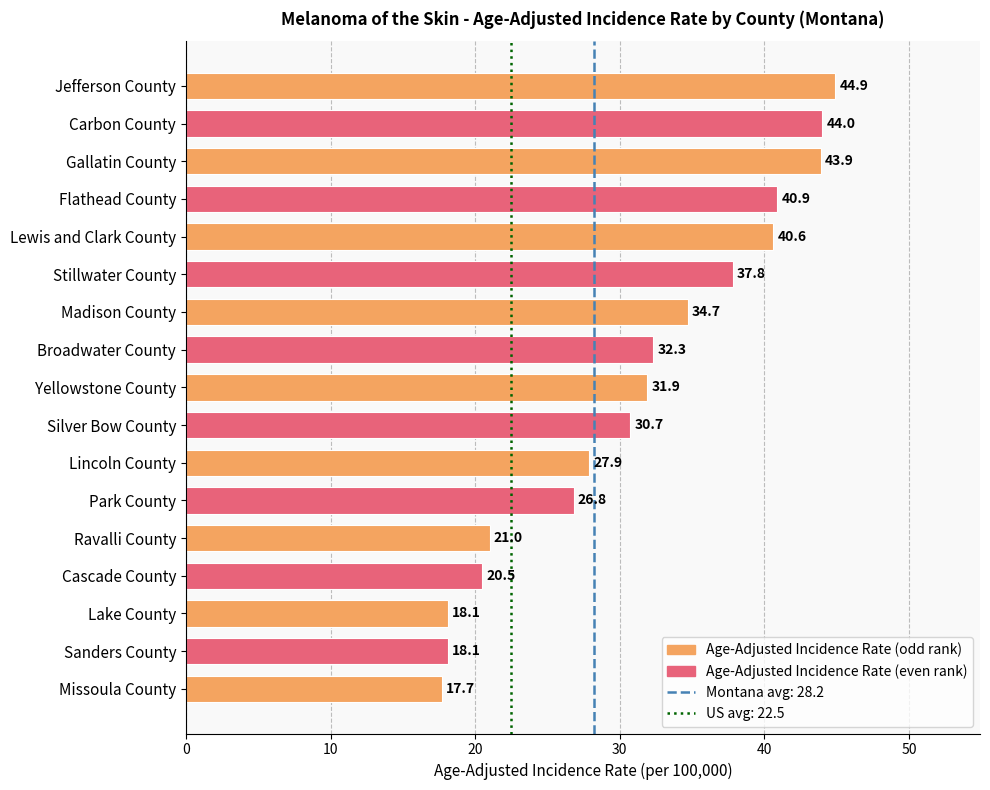

What is the difference between the values at Cascade County and Ravalli County?

0.5